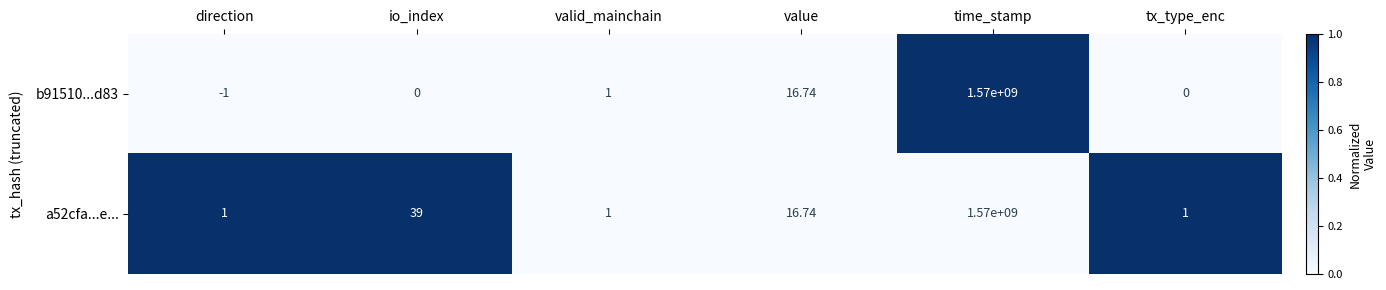

How many data points in b91510...d83 are less than 1?

3